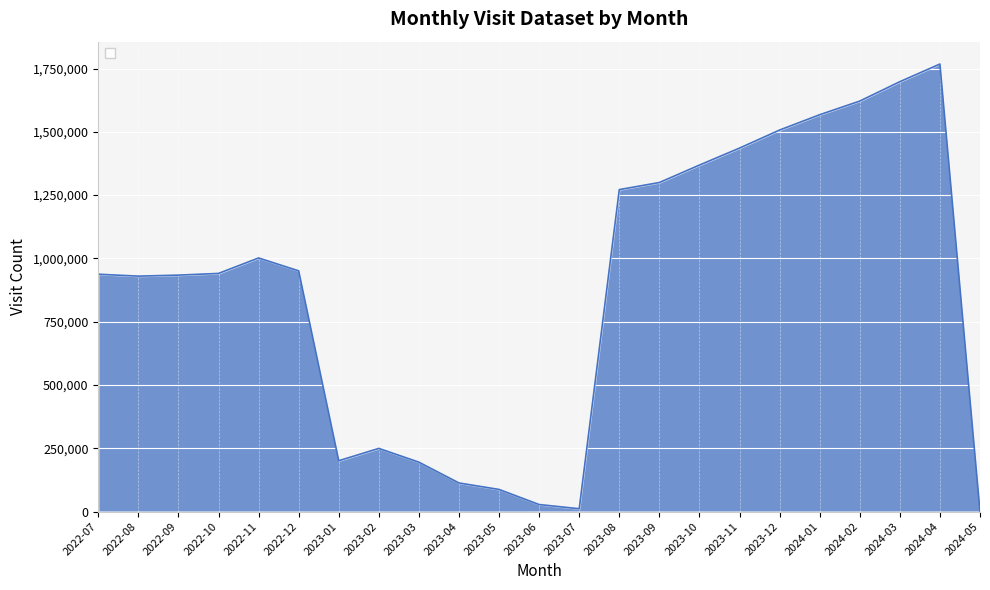

What is the change in value from 2022-11 to 2022-12?

-50935